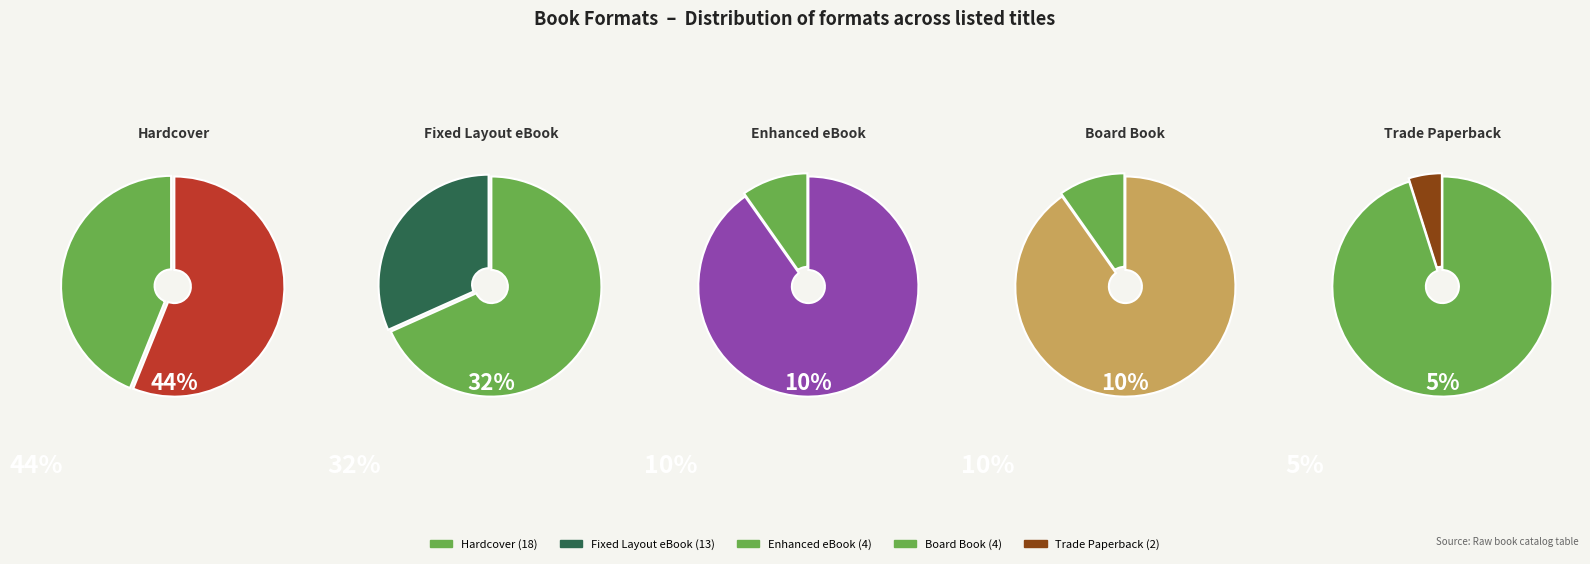

Which has a higher value, Fixed Layout eBook or Board Book (other)?

Fixed Layout eBook